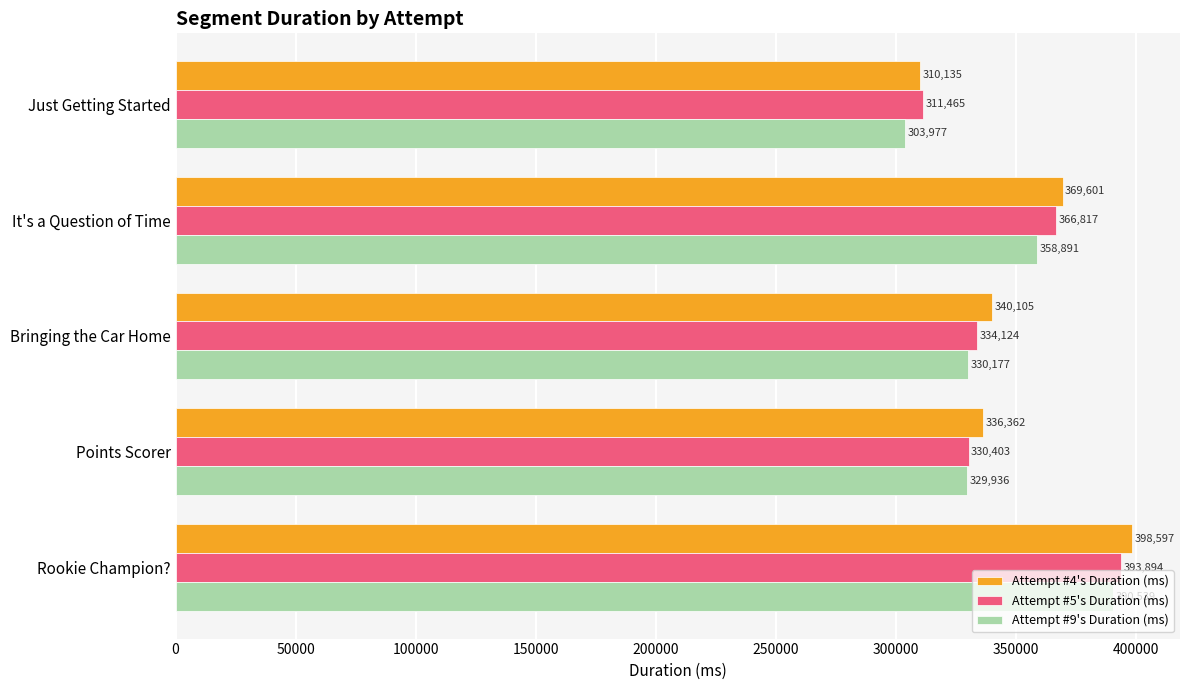

Count the number of data series in this chart.

3